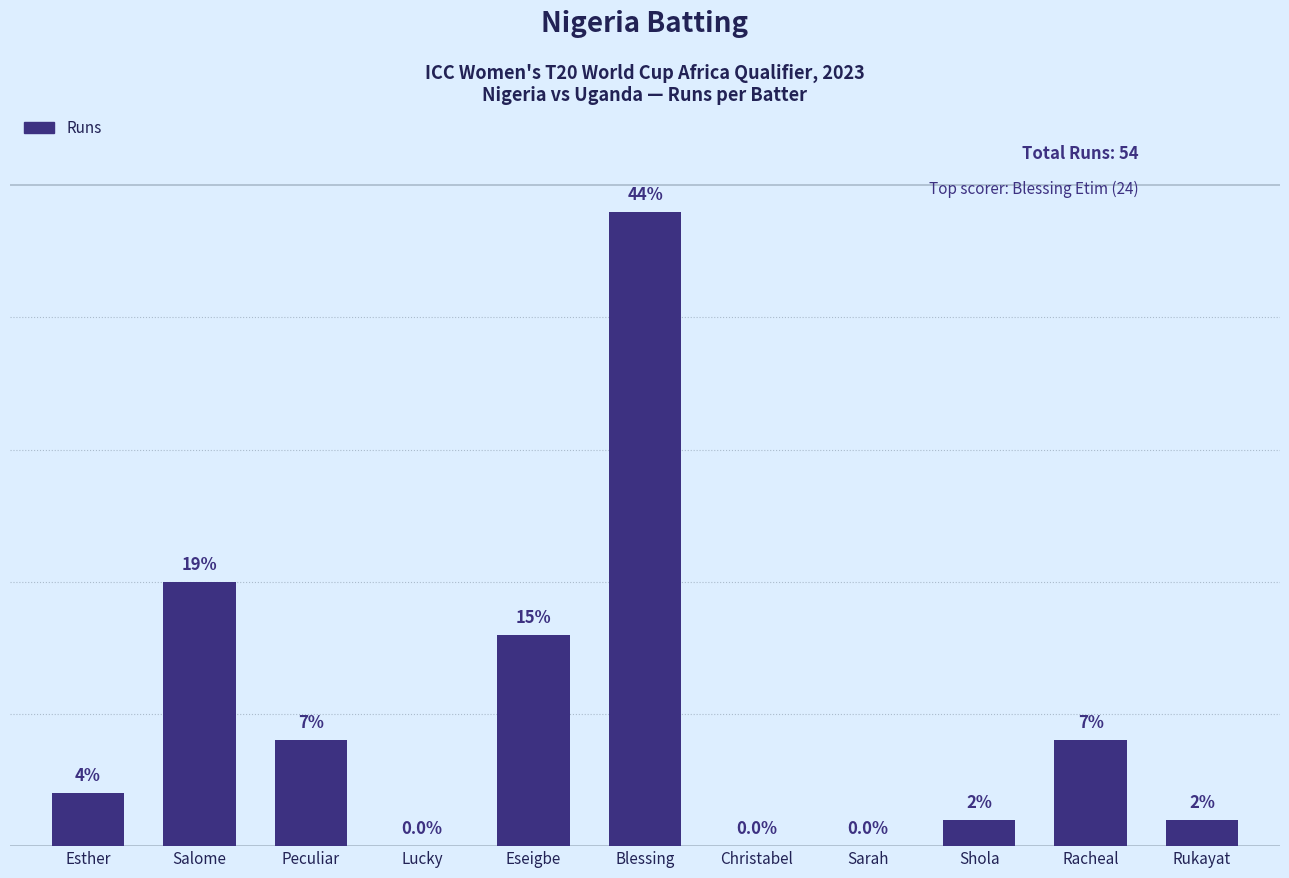

At which category does the chart reach its peak across all series?

Blessing